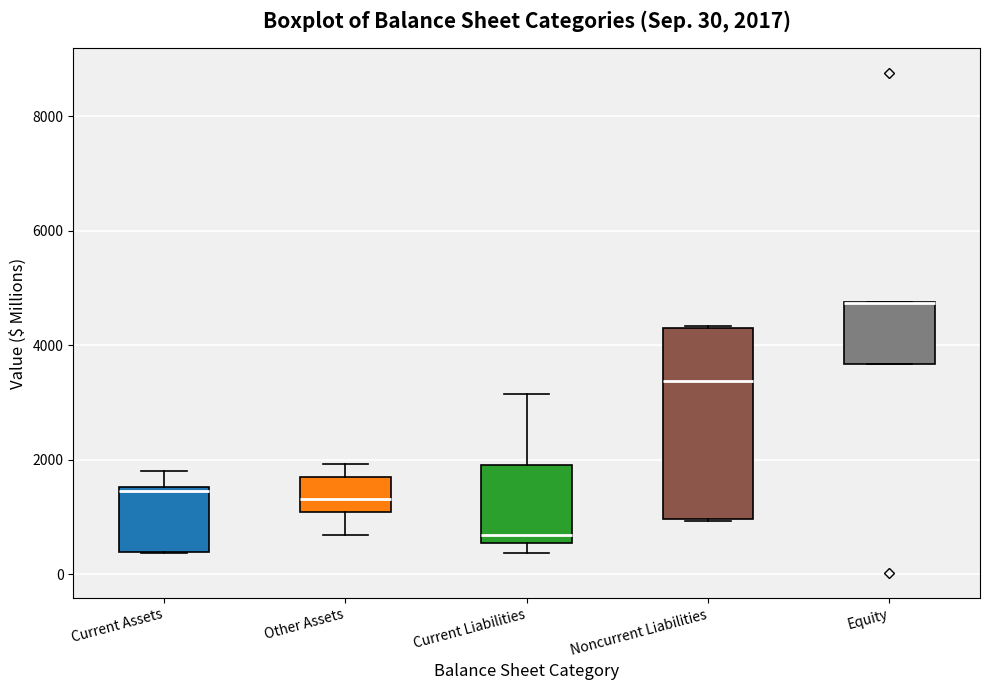

Comparing the boxes themselves (not the whiskers), which one is the tallest?

Noncurrent Liabilities